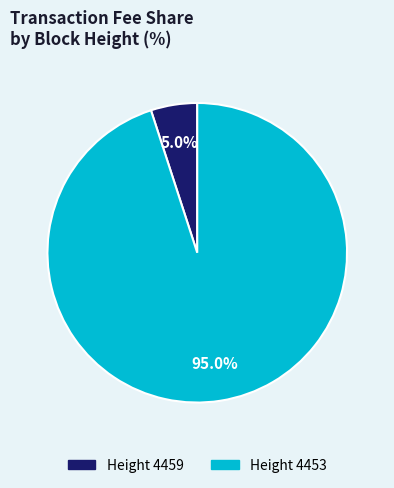

How many slices are in this pie chart?

2